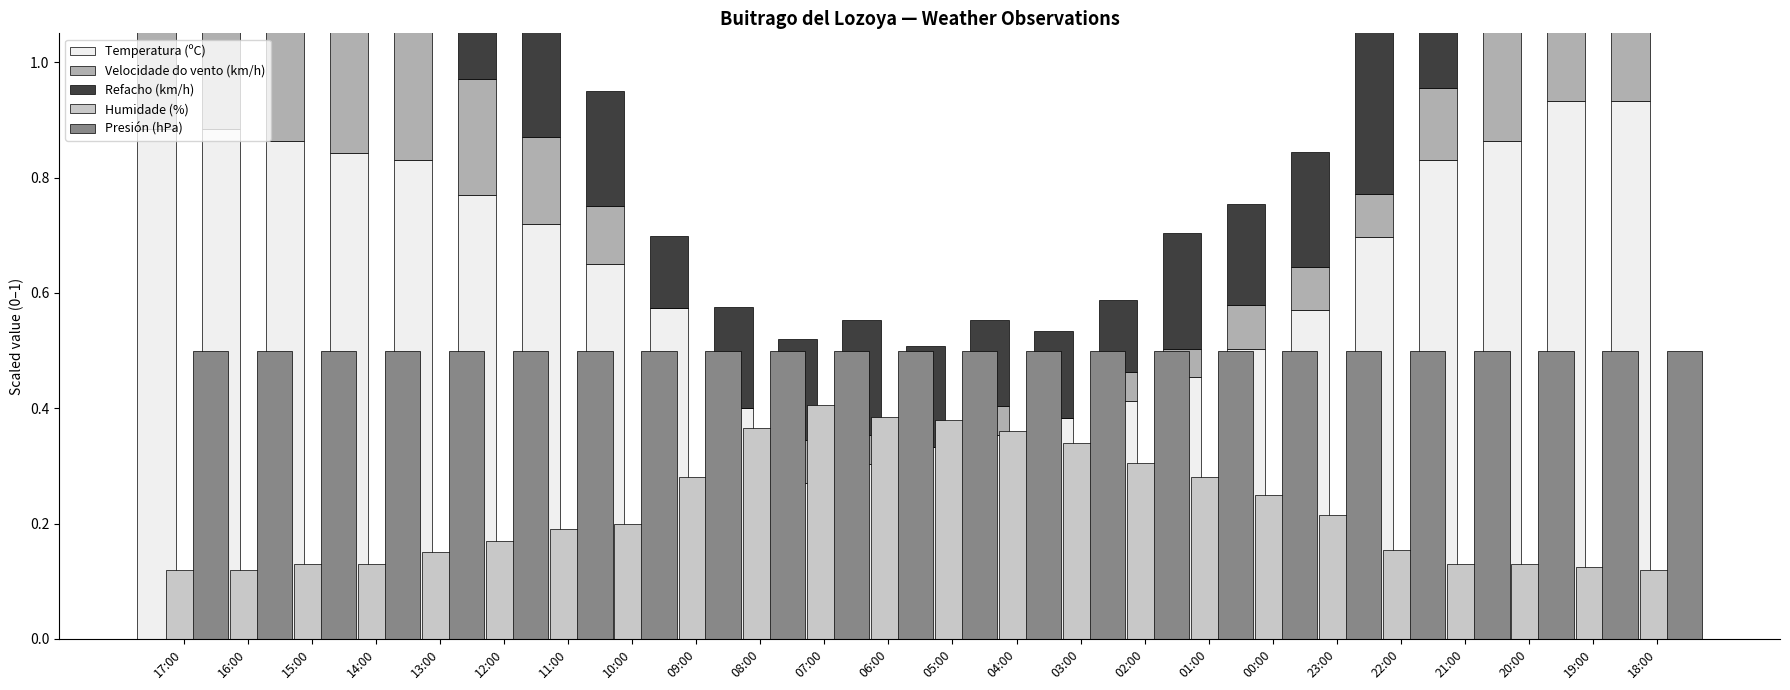

Is it true that Presión (hPa) equals 0.5 at 16:00?

True